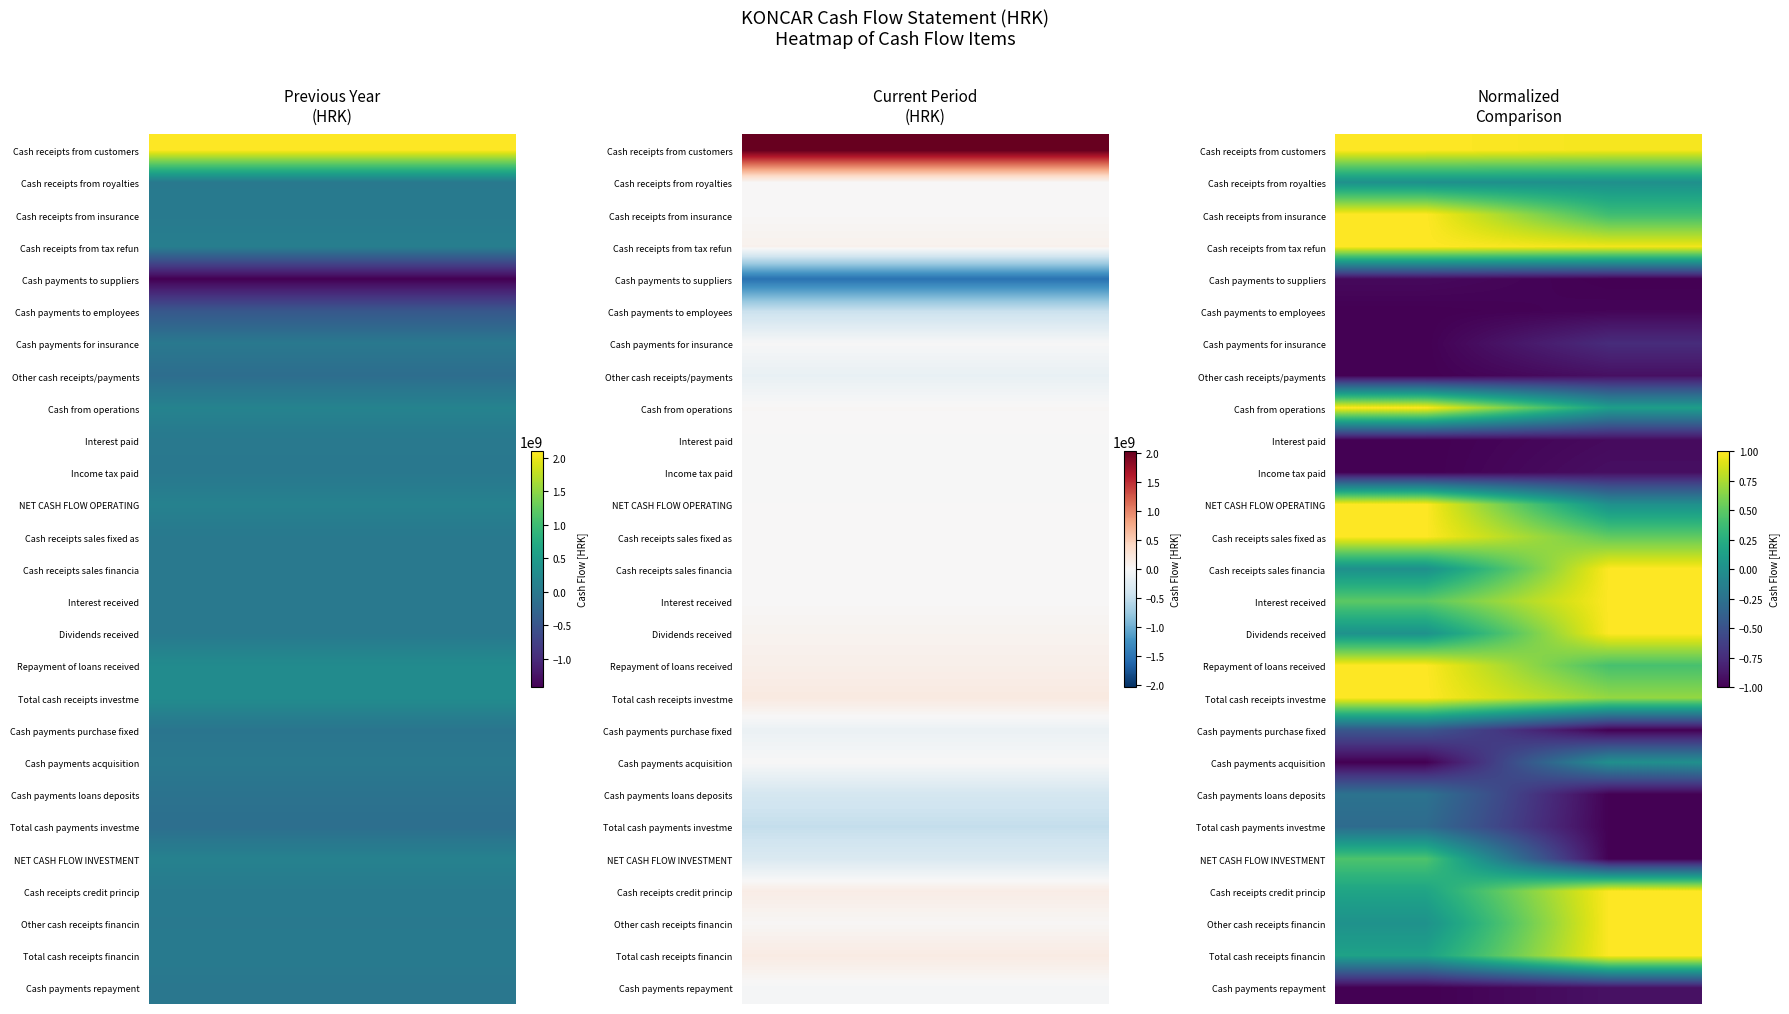

Reading left to right, transcribe all the data shown in this chart.

Cash receipts from customers: 1.0	1.0
Cash receipts from royalties: 0.0	0.0
Cash receipts from insurance: 1.0	0.4
Cash receipts from tax refun: 1.0	1.0
Cash payments to suppliers: -1.0	-1.0
Cash payments to employees: -1.0	-1.0
Cash payments for insurance: -1.0	-0.7
Other cash receipts/payments: -1.0	-0.9
Cash from operations: 1.0	0.1
Interest paid: -1.0	-0.9
Income tax paid: -1.0	-0.9
NET CASH FLOW OPERATING: 1.0	0.0
Cash receipts sales fixed as: 1.0	0.5
Cash receipts sales financia: 0.0	1.0
Interest received: 0.5	1.0
Dividends received: 0.0	1.0
Repayment of loans received: 1.0	0.4
Total cash receipts investme: 1.0	0.7
Cash payments purchase fixed: -0.5	-1.0
Cash payments acquisition: -1.0	0.0
Cash payments loans deposits: -0.2	-1.0
Total cash payments investme: -0.3	-1.0
NET CASH FLOW INVESTMENT: 0.4	-1.0
Cash receipts credit princip: 0.2	1.0
Other cash receipts financin: 0.0	1.0
Total cash receipts financin: 0.2	1.0
Cash payments repayment: -1.0	-0.9